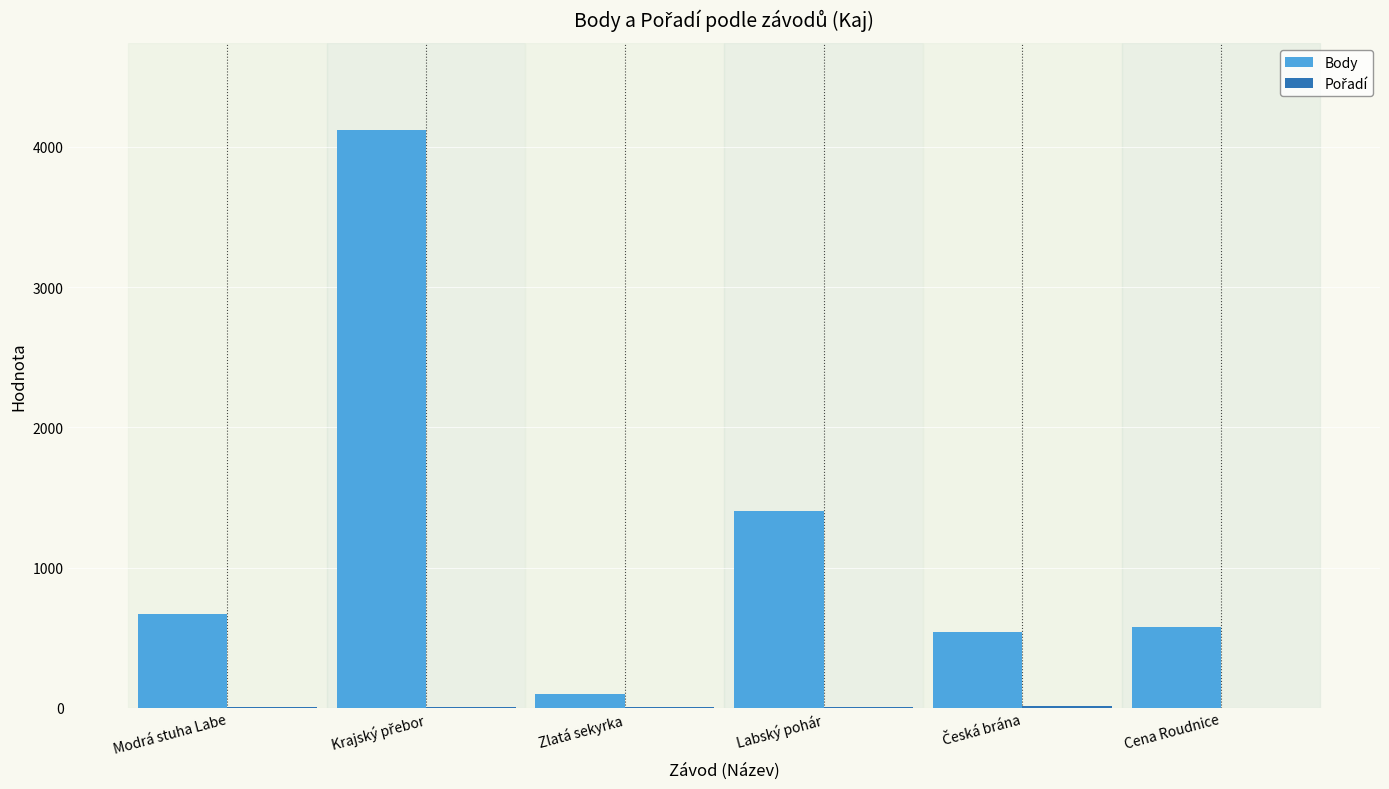

Is it true that Body equals 670 at Modrá stuha Labe?

True